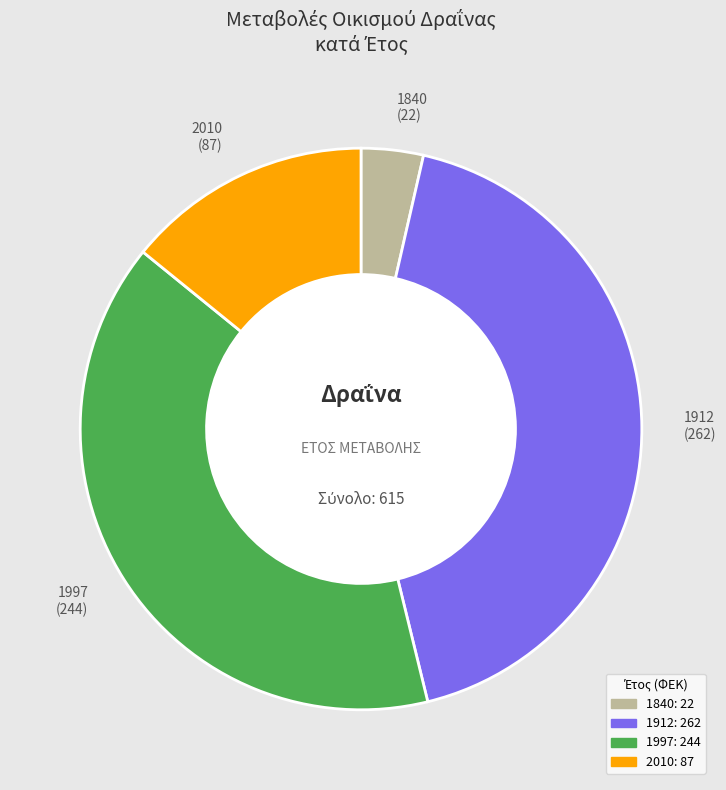

Approximately how many times larger is the value at 1997 compared to 1840?

11.1